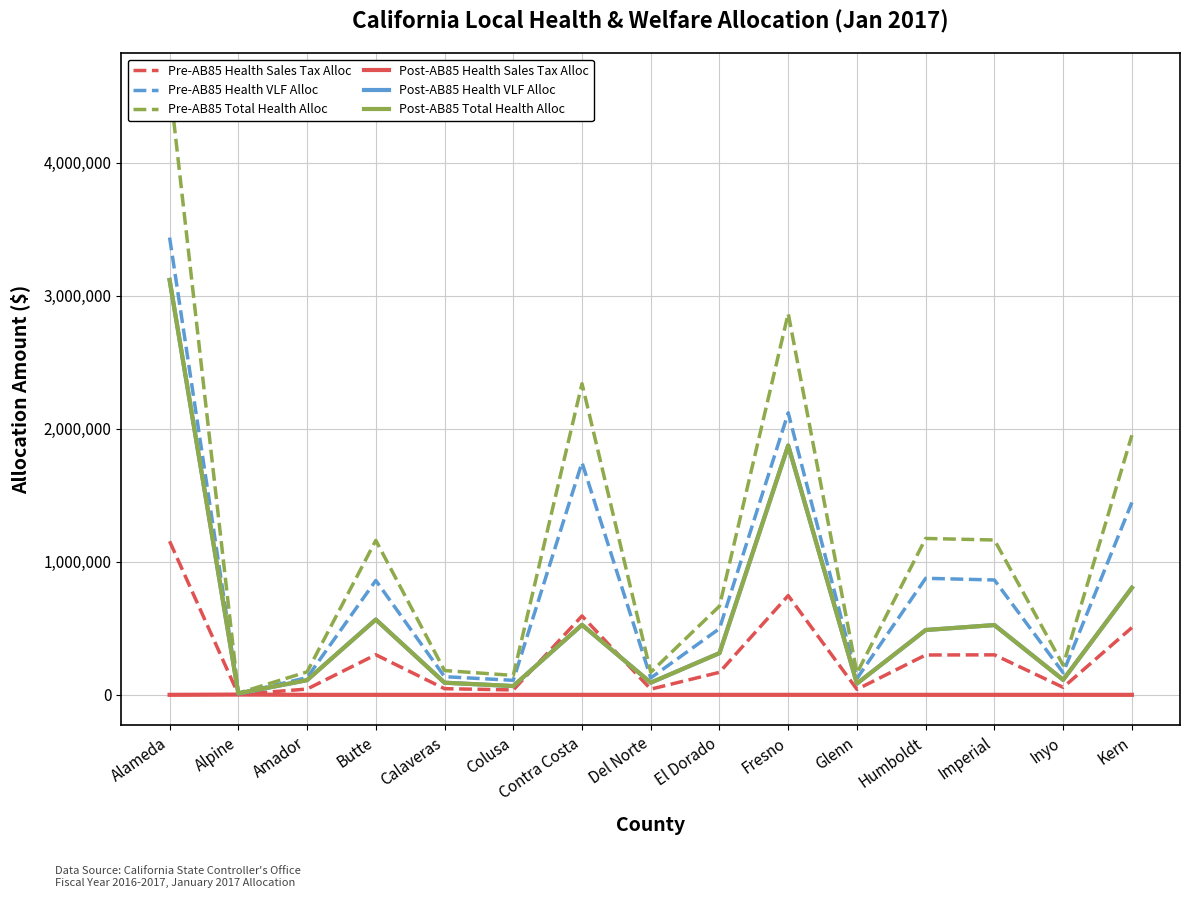

True or false: Post-AB85 Health Sales Tax Alloc has more than 2 interior local peaks.

False